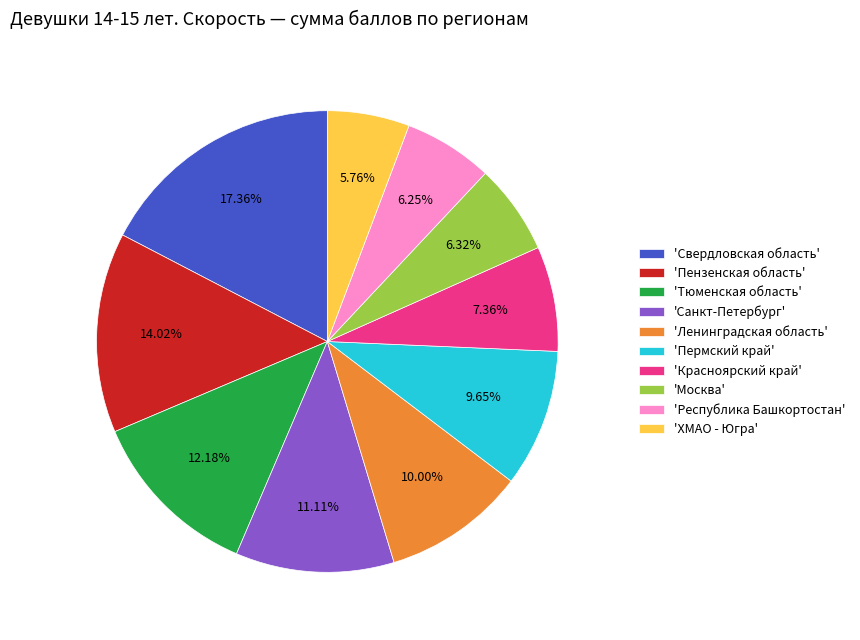

Between 'Пермский край' and 'Тюменская область', which is larger?

'Тюменская область'